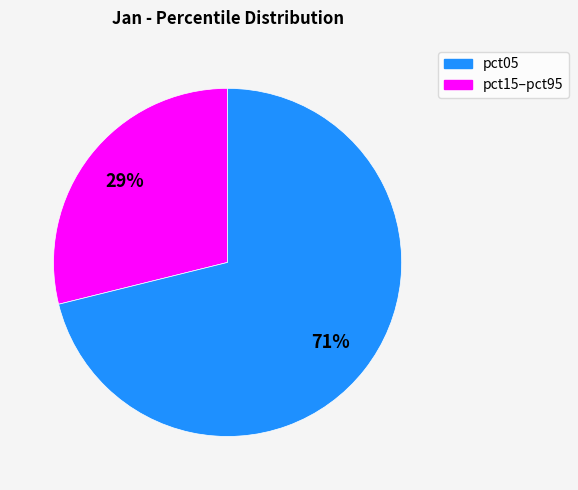

Is there a majority slice in this chart?

Yes